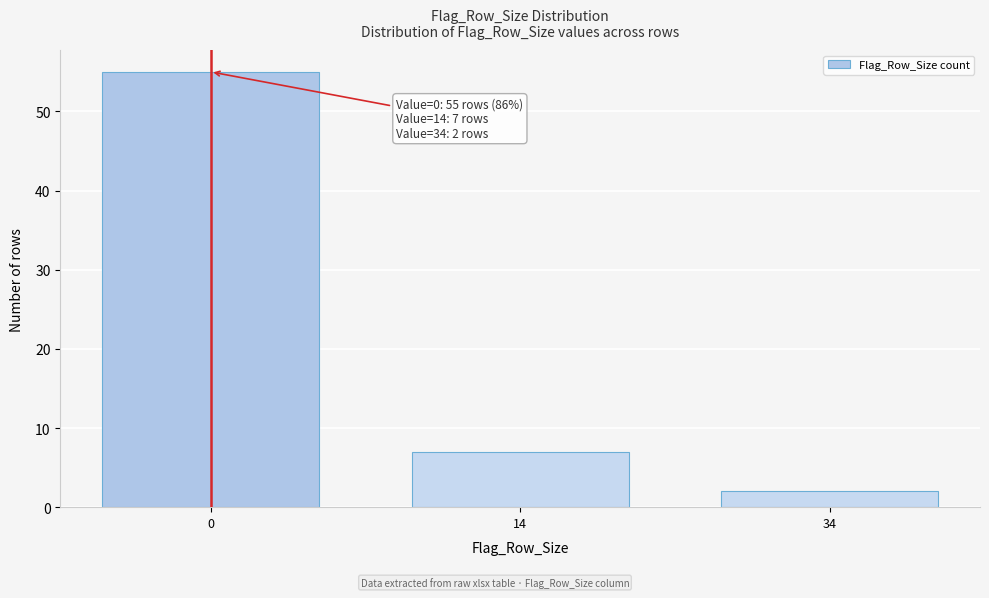

Reading left to right, transcribe all the data shown in this chart.

55	7	2